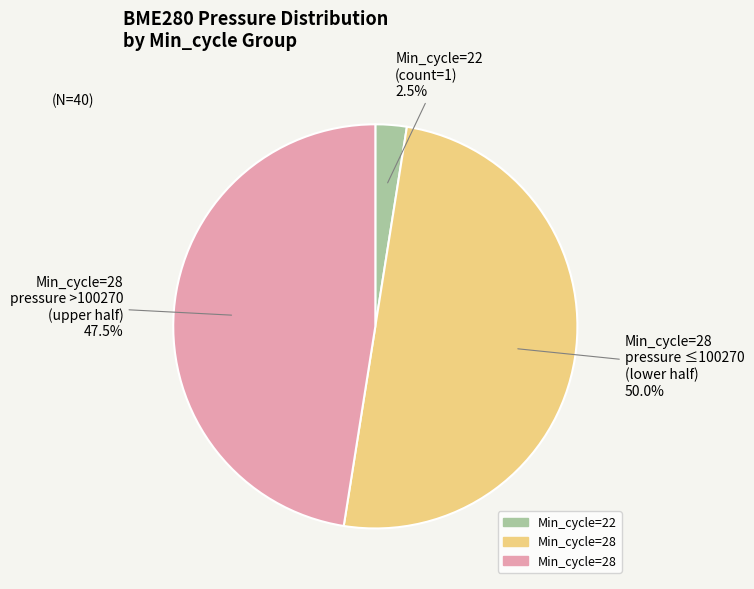

How many segments does this pie chart have?

3